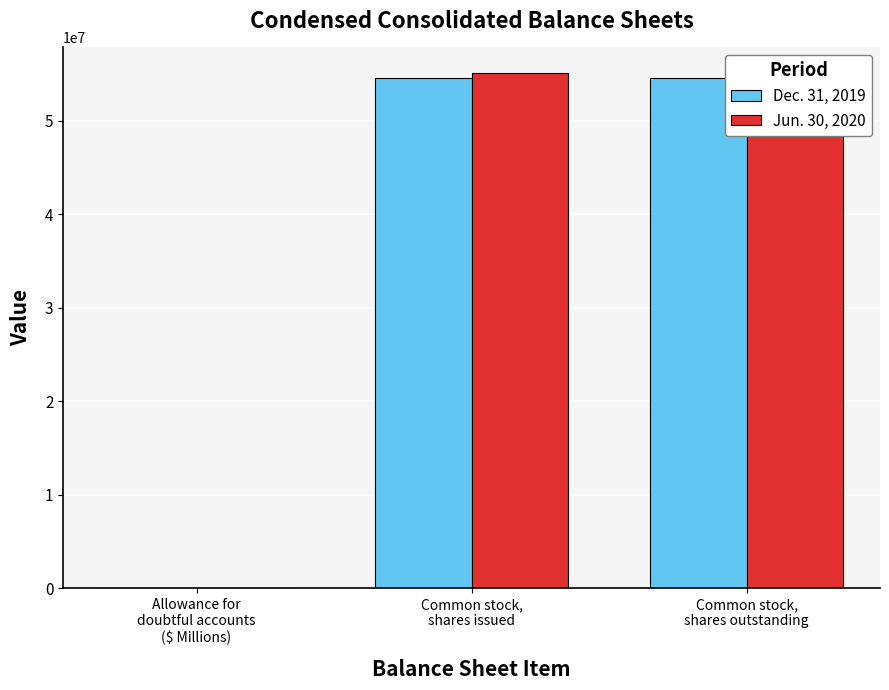

At which label does Jun. 30, 2020 reach its minimum?

Allowance for
doubtful accounts
($ Millions)